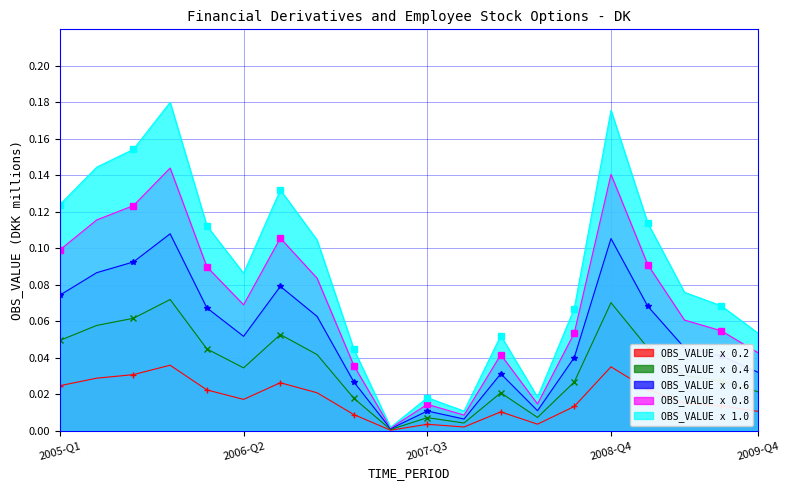

How many lines are shown in the chart?

5